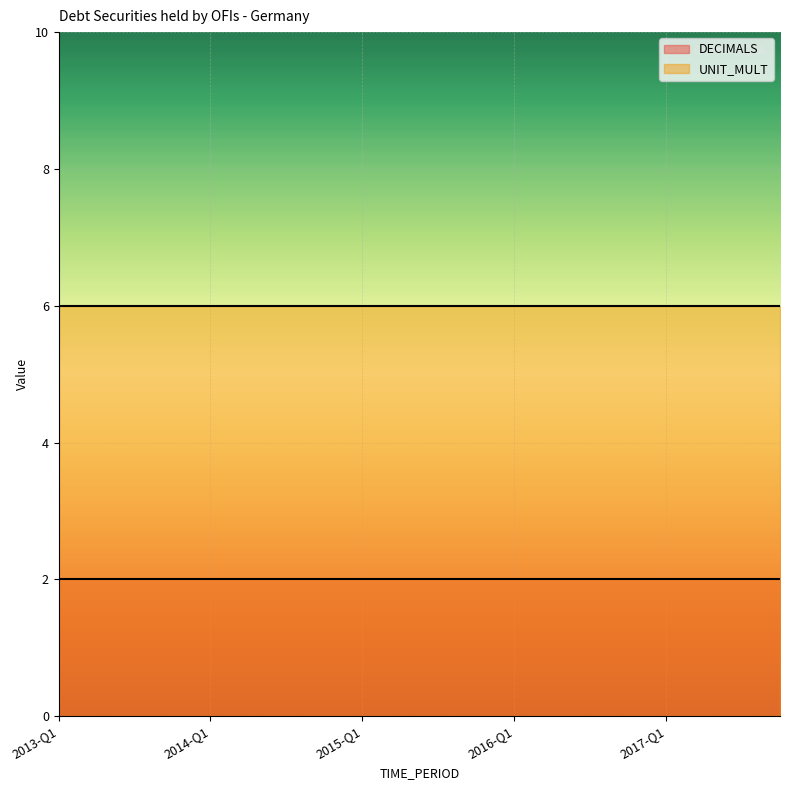

At 2016-Q1, list the series in order from smallest to largest.

DECIMALS, UNIT_MULT